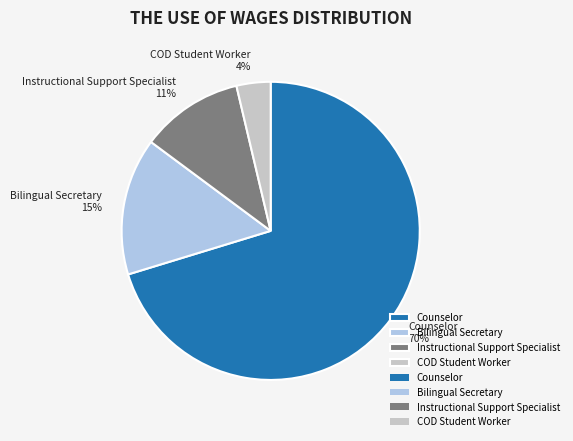

Does any single category account for the majority?

Yes